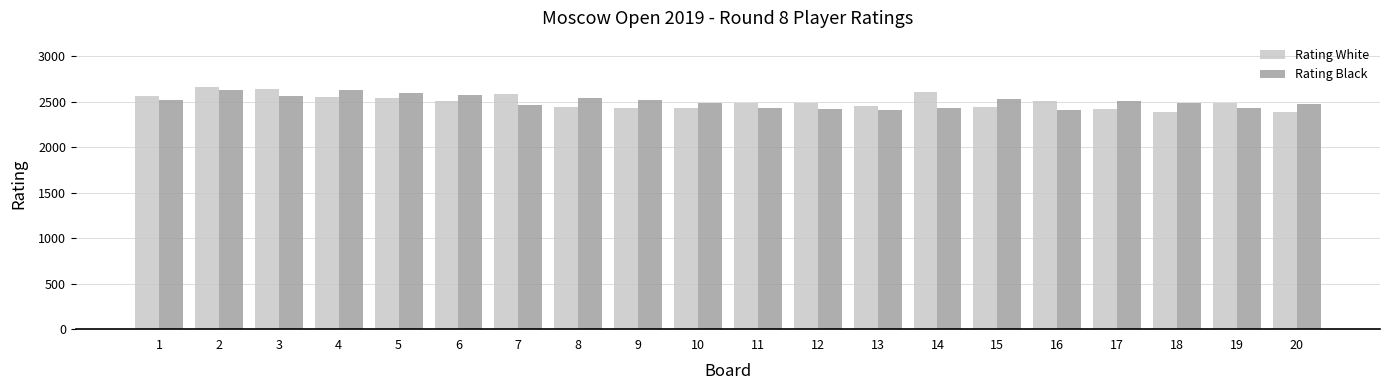

What is the total value across all series at 11?

4909